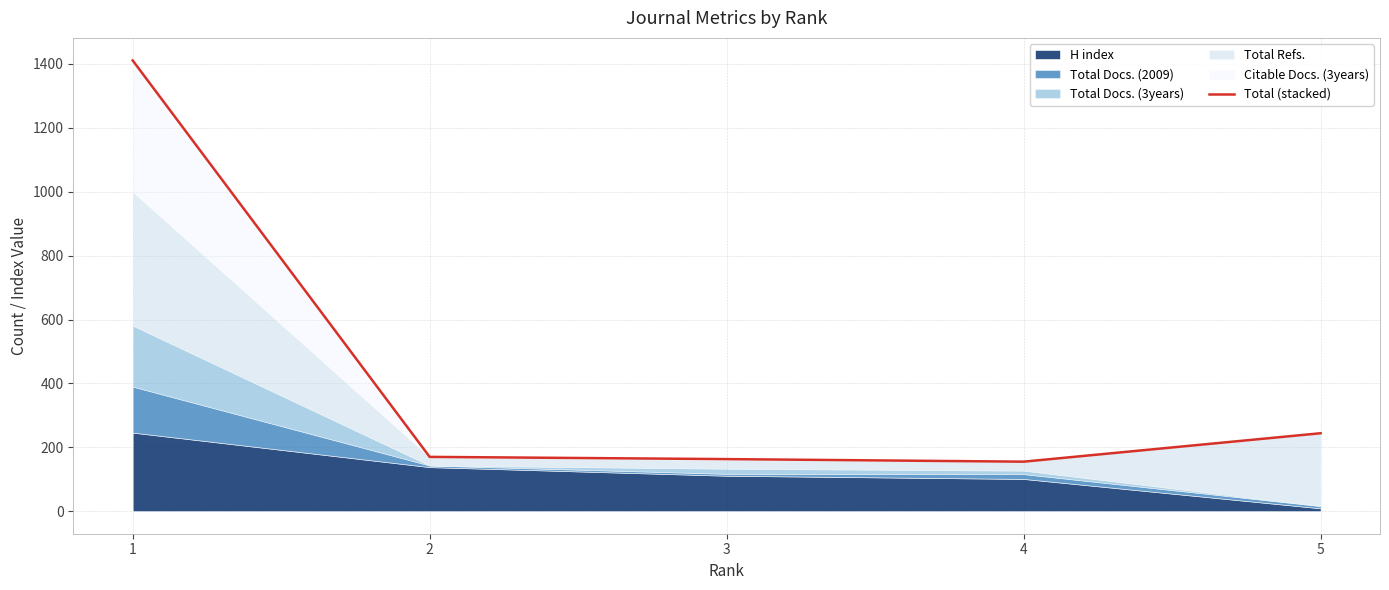

Rank the categories by value from lowest to highest.

4, 3, 2, 5, 1